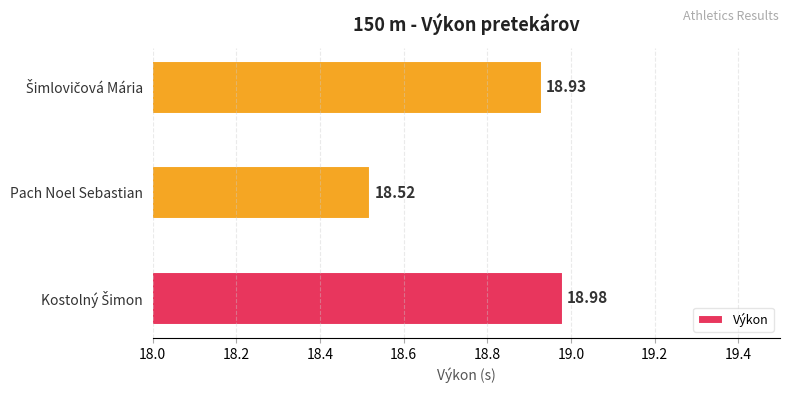

What is the difference between the second highest and minimum values?

0.4